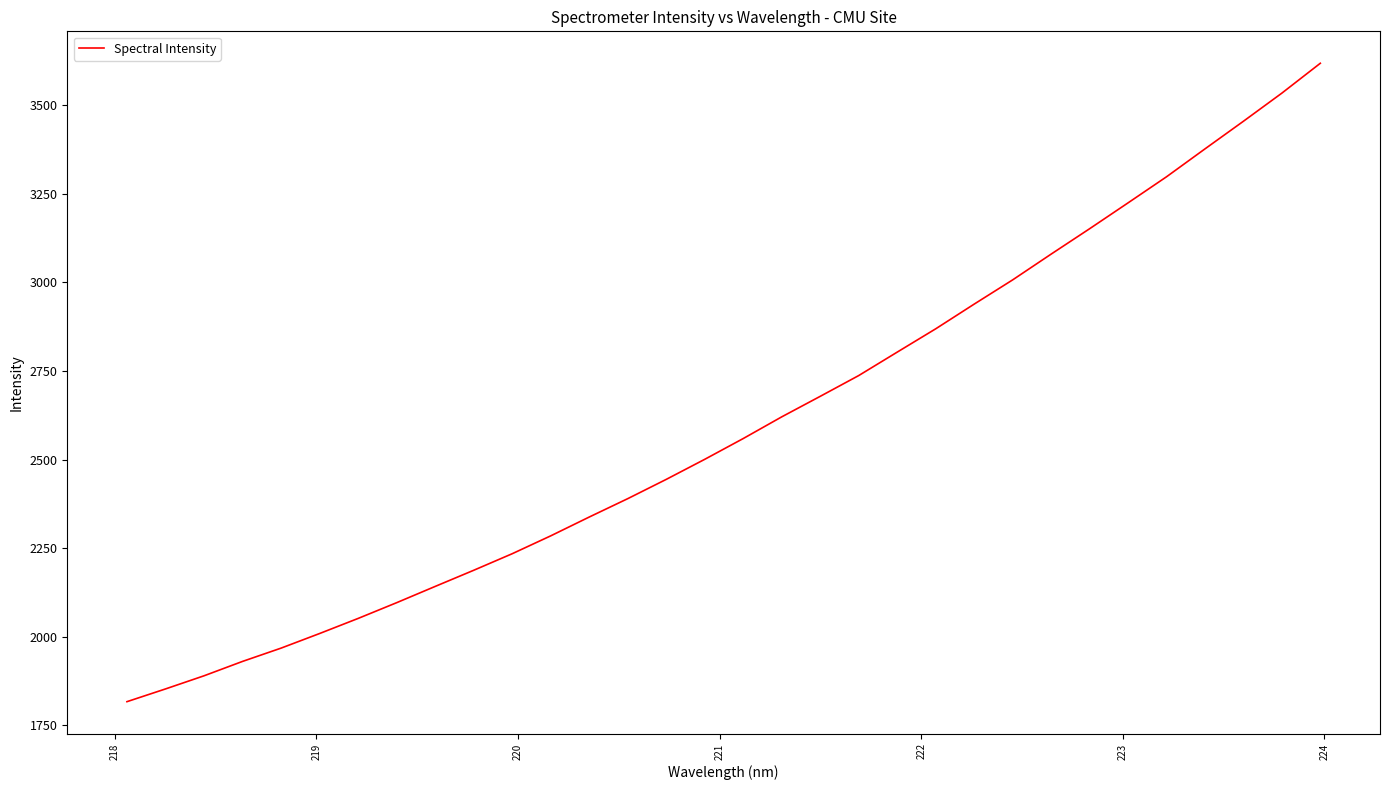

What is the smallest value displayed?

1817.1